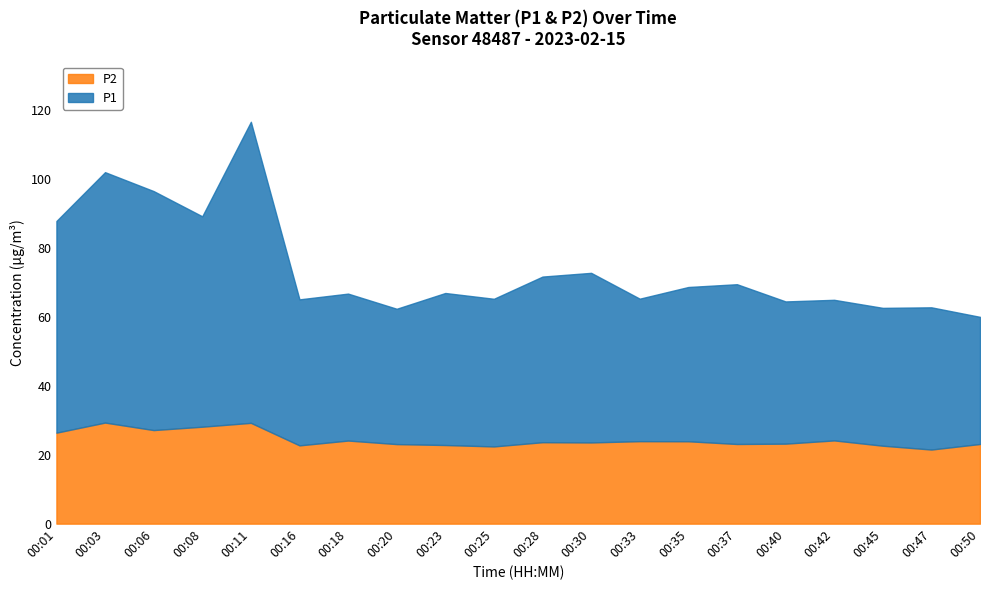

How many values in the P1 series exceed 44?

10